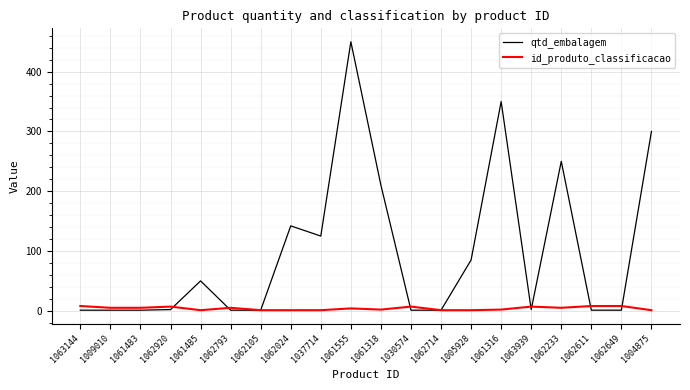

True or false: id_produto_classificacao has a value of 1 at 1062105.

True